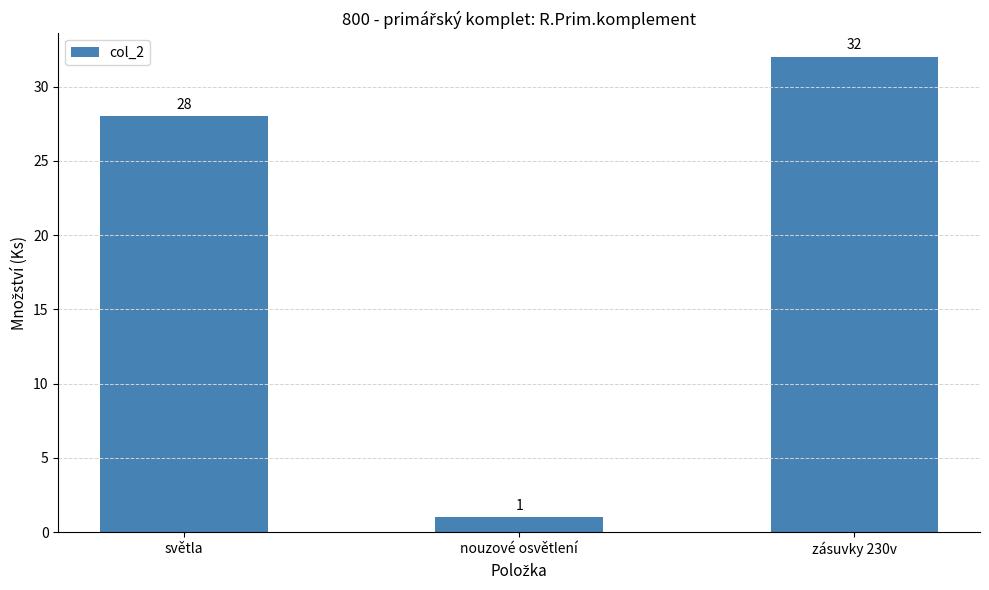

What is the minimum value shown in the chart?

1